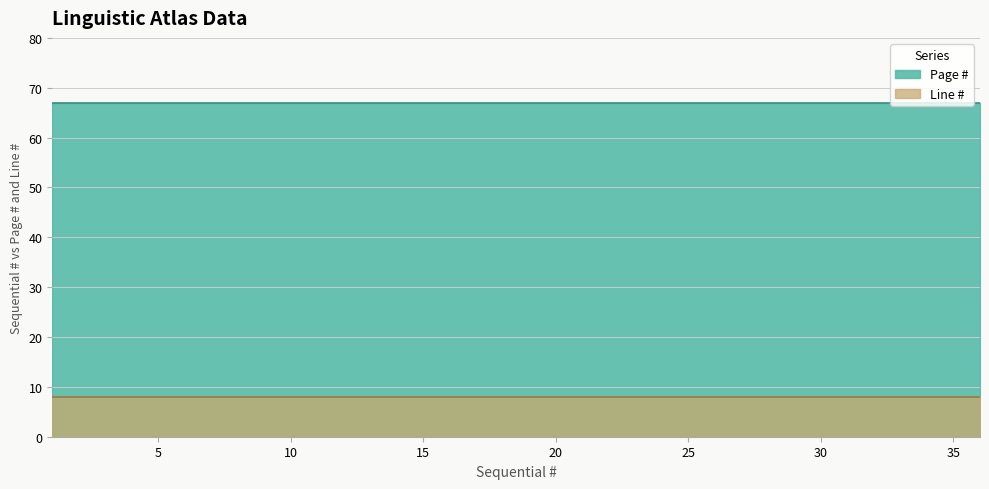

At which category is the sum across all series the highest?

1